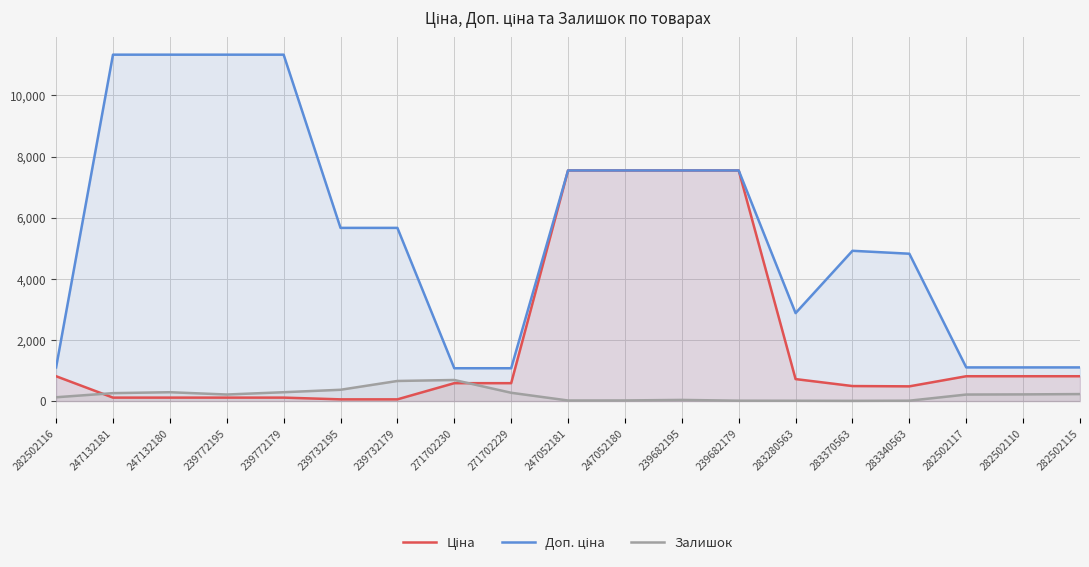

How many lines are shown in the chart?

3